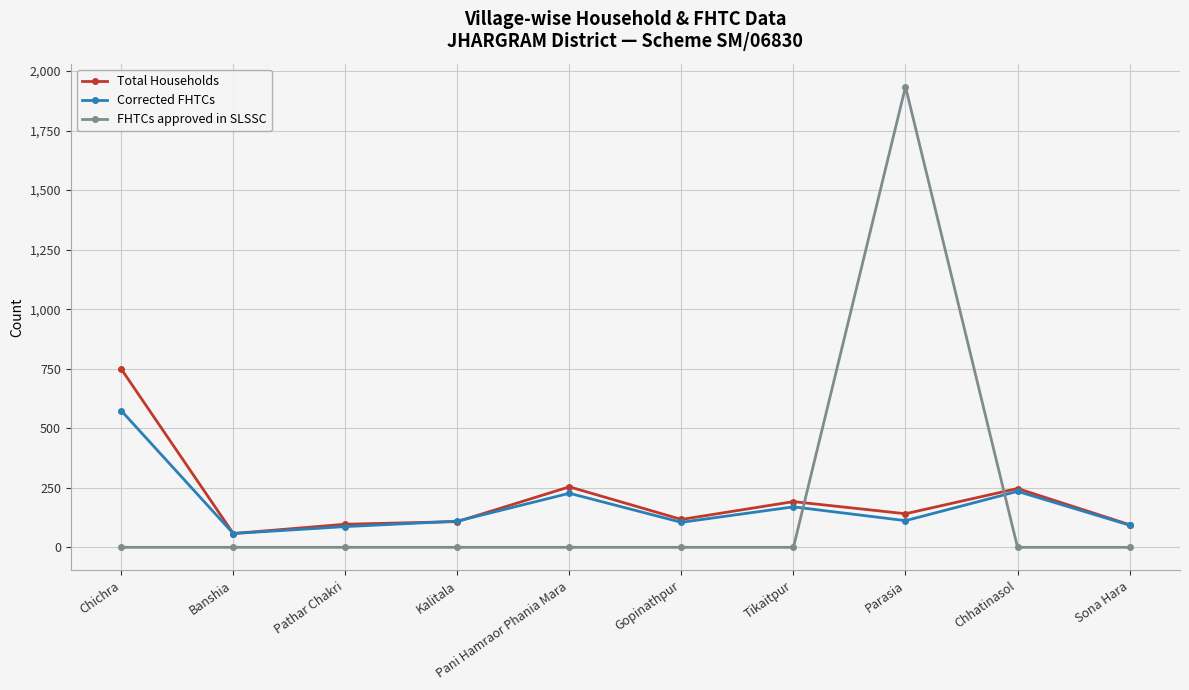

Is it true that Corrected FHTCs equals 58 at Banshia?

True